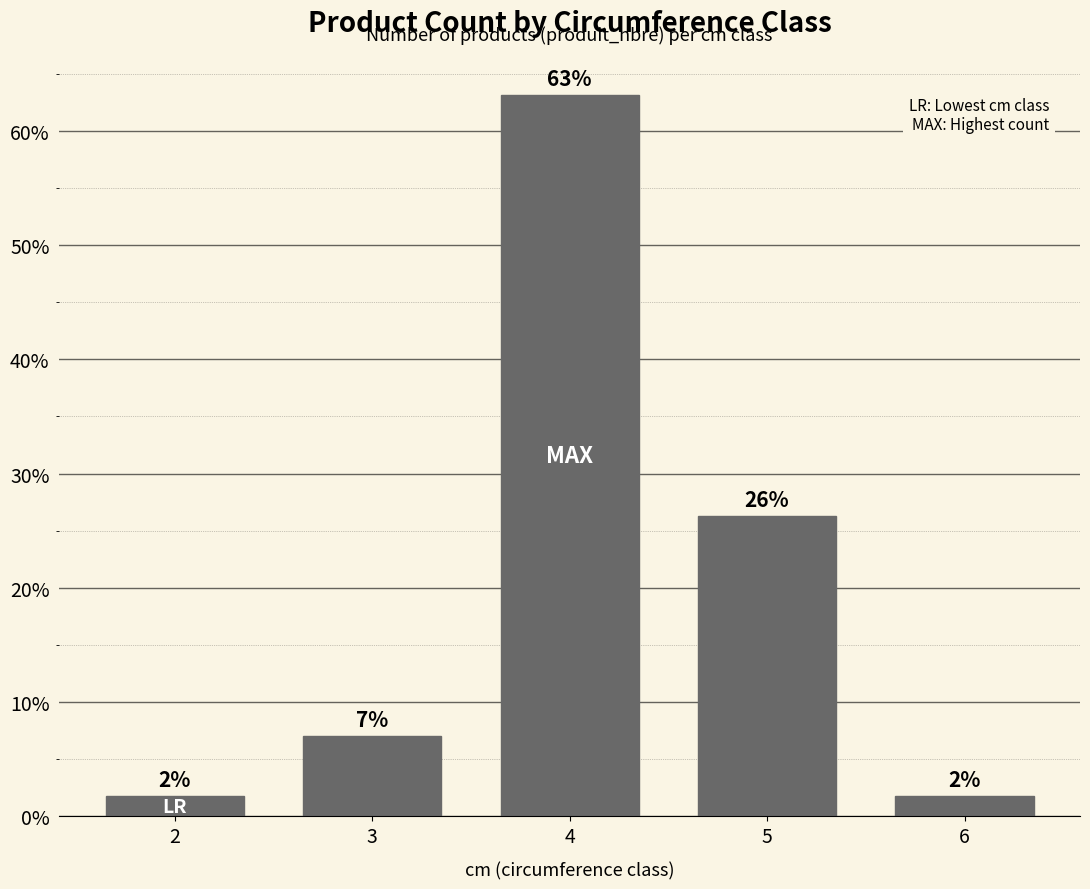

How many bars are there in total?

5